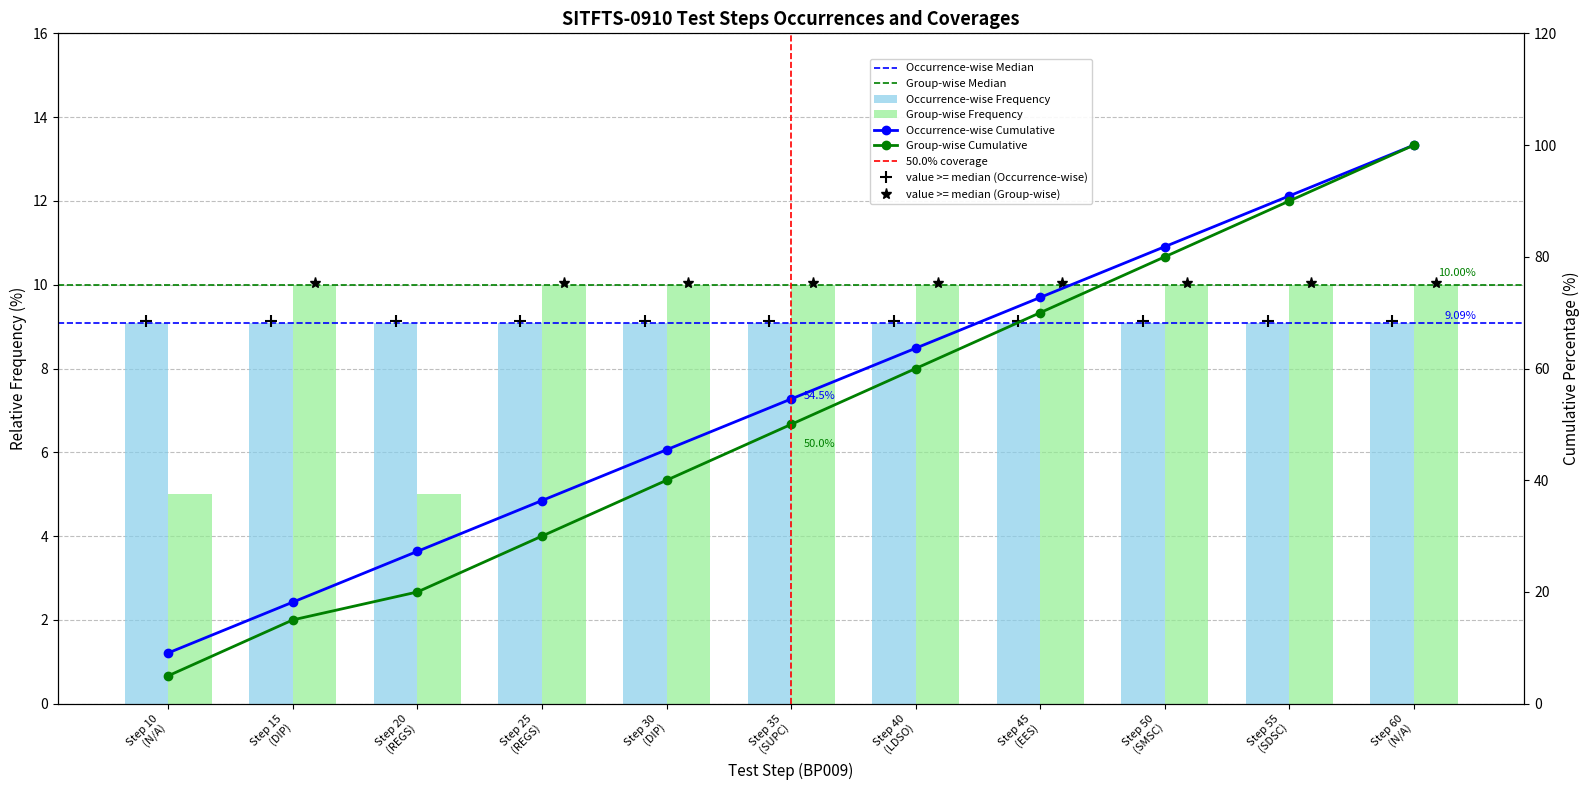

The value of Group-wise Frequency at Step 55 (SDSC) is 126.9. True or false?

False